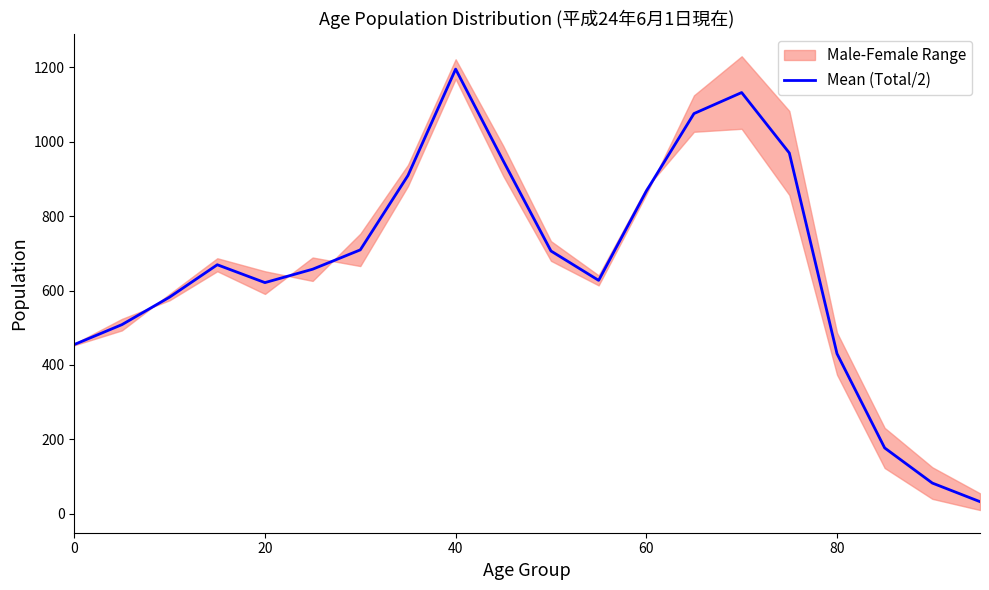

How many data points are less than 669?

10